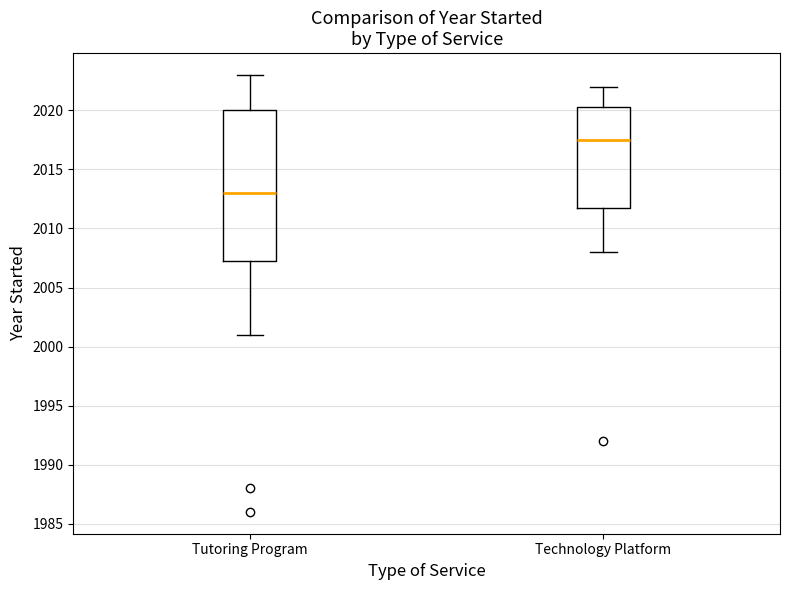

Reading left to right, read every box against the y-axis: the position of its median line, the range the box covers, and the ends of its whiskers. The values are not printed on the chart, so give them approximately, as read against the axis.

Tutoring Program: median 2013.0, box 2007.5 to 2020.0, whiskers 2001.0 to 2023.0
Technology Platform: median 2017.5, box 2012.0 to 2020.5, whiskers 2008.0 to 2022.0